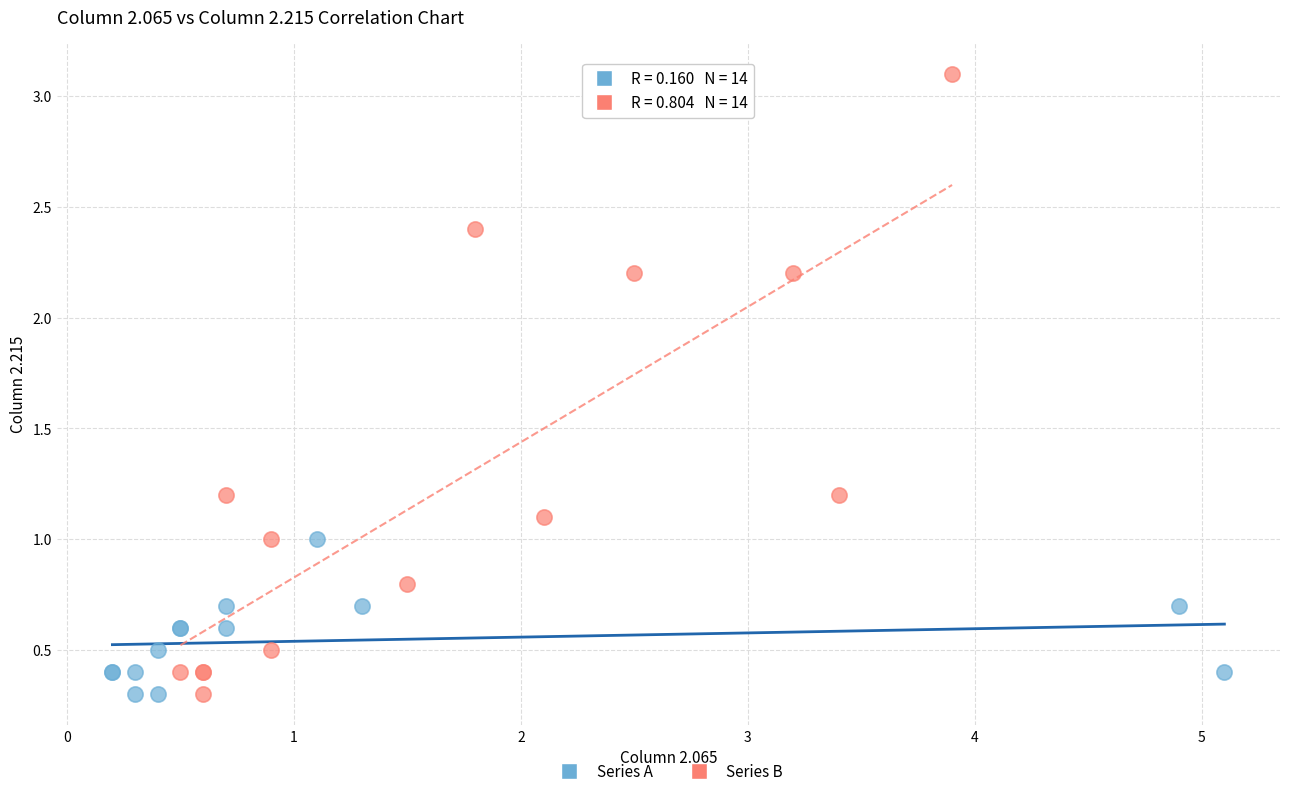

Which series reaches the maximum Y coordinate?

Series B